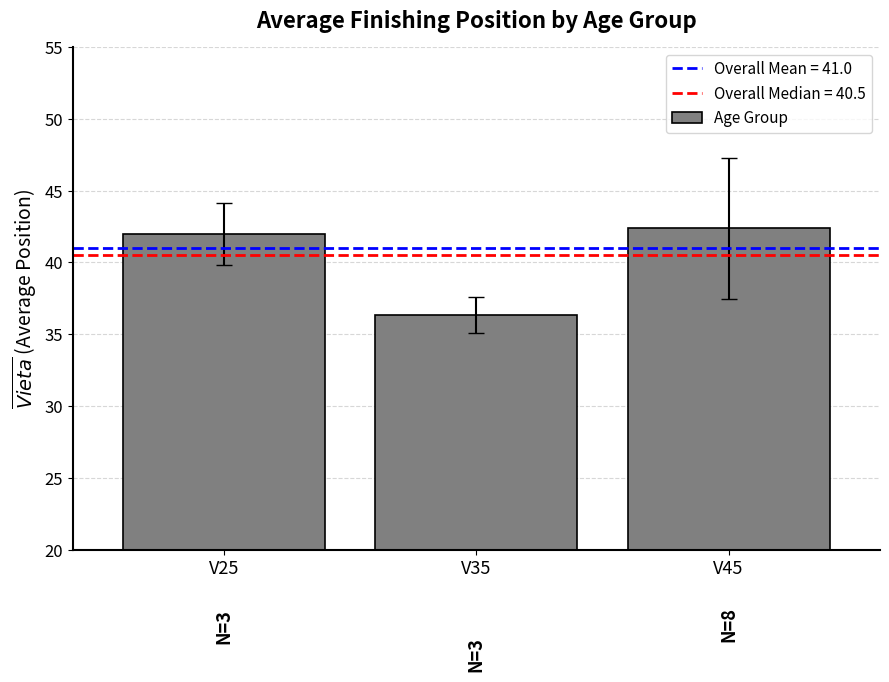

What is the value of the 1st bar from the left?

42.0